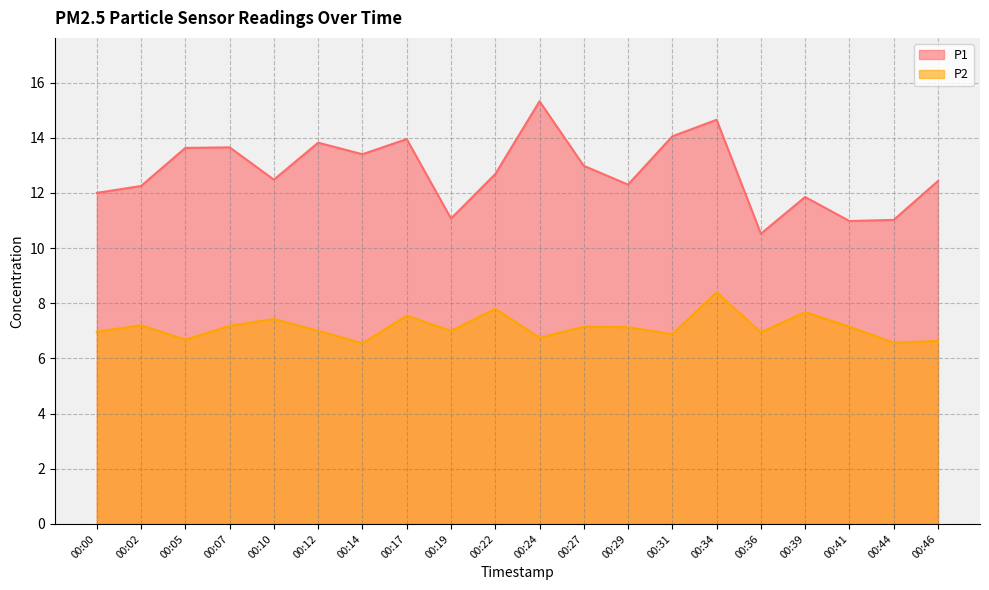

Count the number of data series in this chart.

2